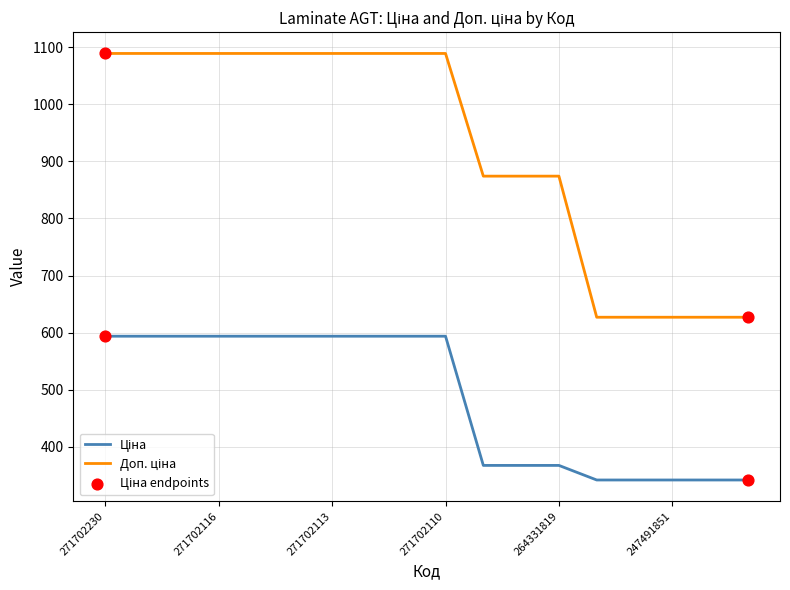

What is the greatest value displayed?

1088.8